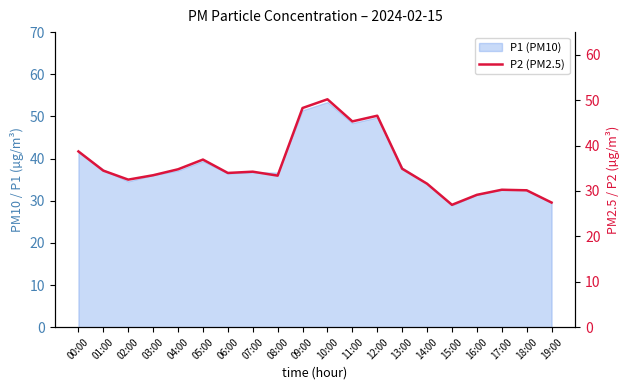

What is the difference between the values at 14:00 and 06:00?

2.4